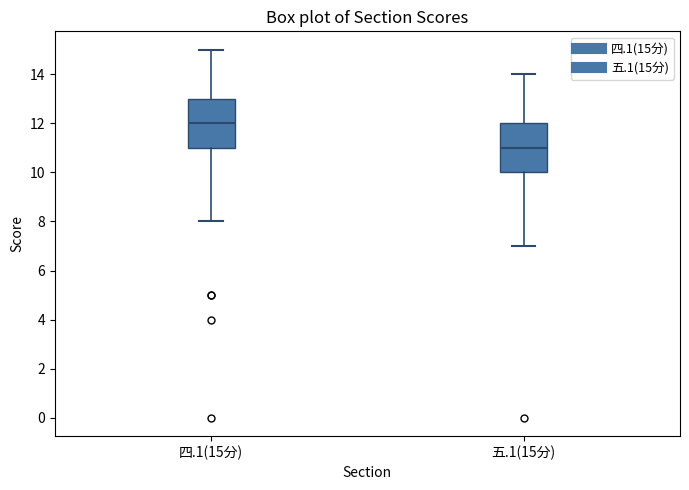

Reading left to right, transcribe this box plot: for each box, give where its median line is, the range the box spans, and where its two whiskers end, as read against the y-axis. The values are not printed on the chart, so give them approximately, as read against the axis.

四.1(15分): median 12, box 11 to 13, whiskers 8 to 15
五.1(15分): median 11, box 10 to 12, whiskers 7 to 14